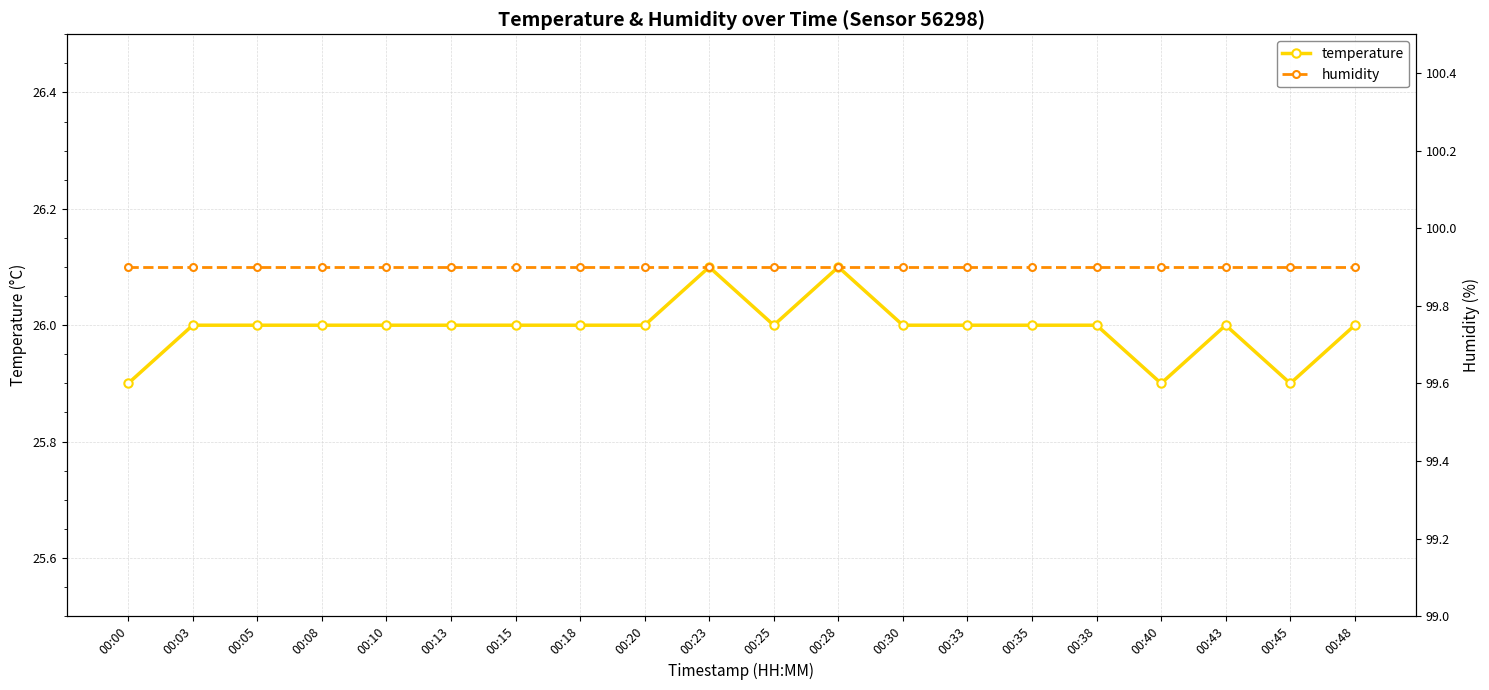

The temperature series shows 26.0 at 00:48. True or false?

True